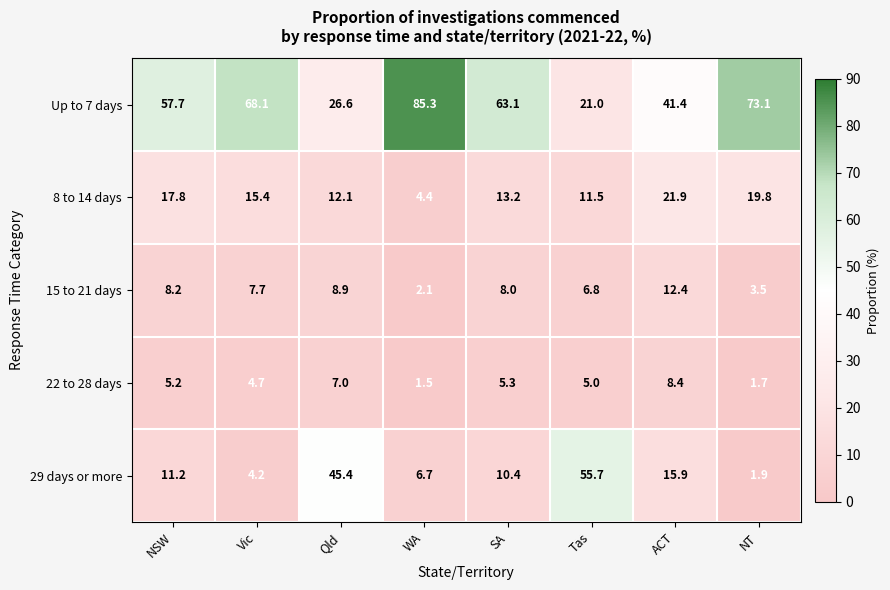

The 29 days or more series shows 10.4 at SA. True or false?

True